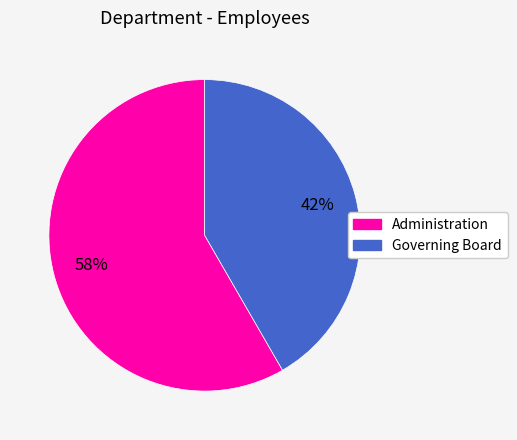

What is the largest slice in the pie chart?

Administration